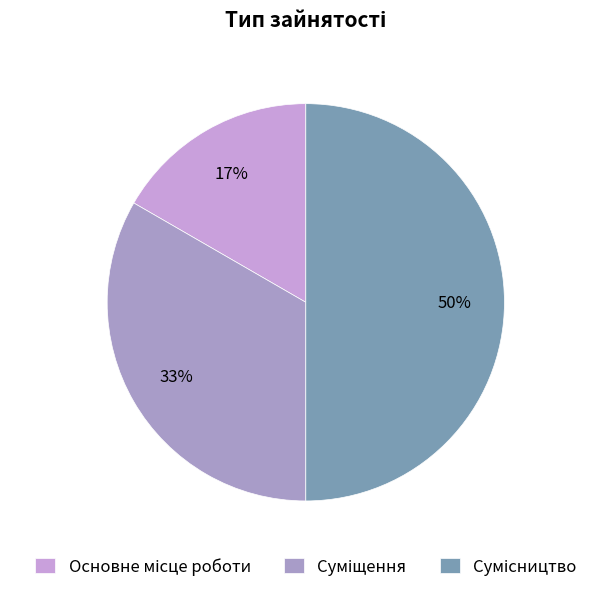

What percentage is the Суміщення slice, to the nearest percent?

33%